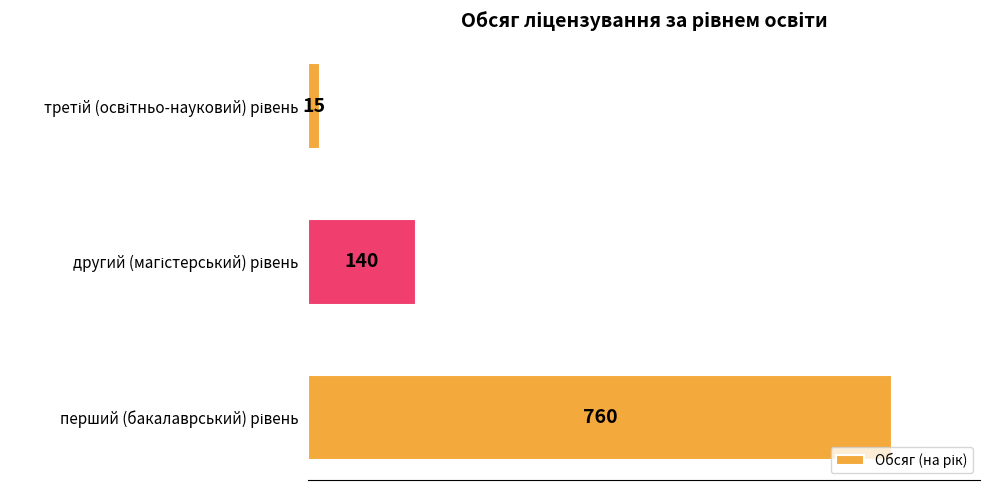

What is the difference between the maximum and minimum values?

745